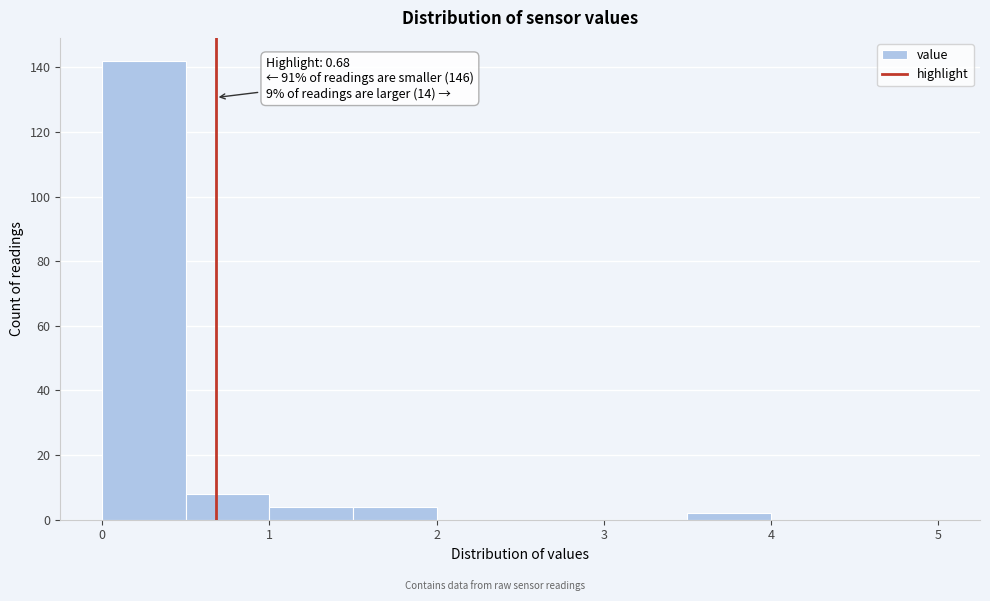

Over which range of the x-axis is the bar tallest?

0.0 to 0.5